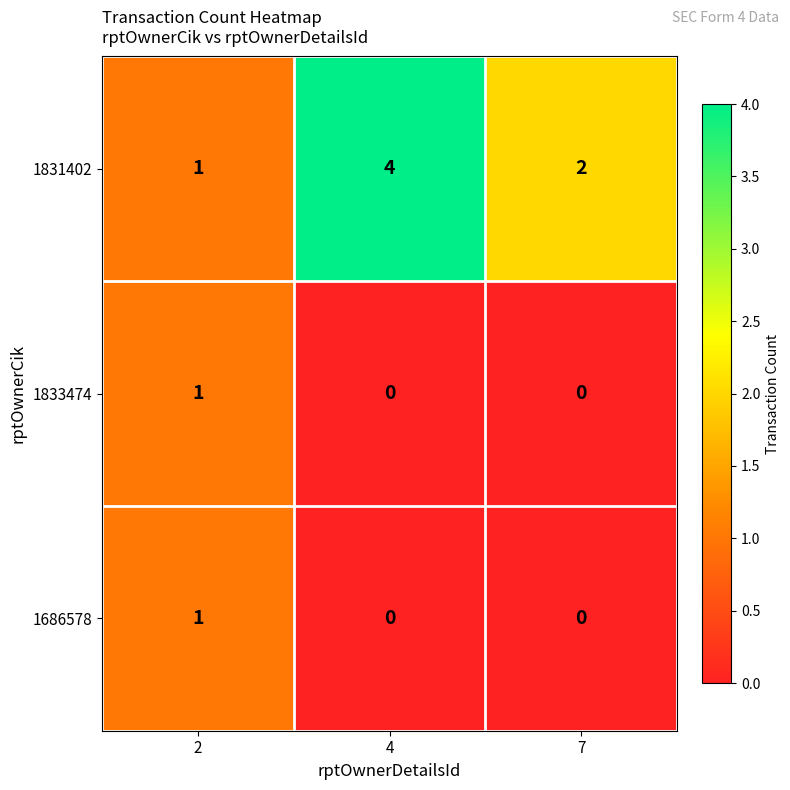

What is the maximum value shown in the chart?

4